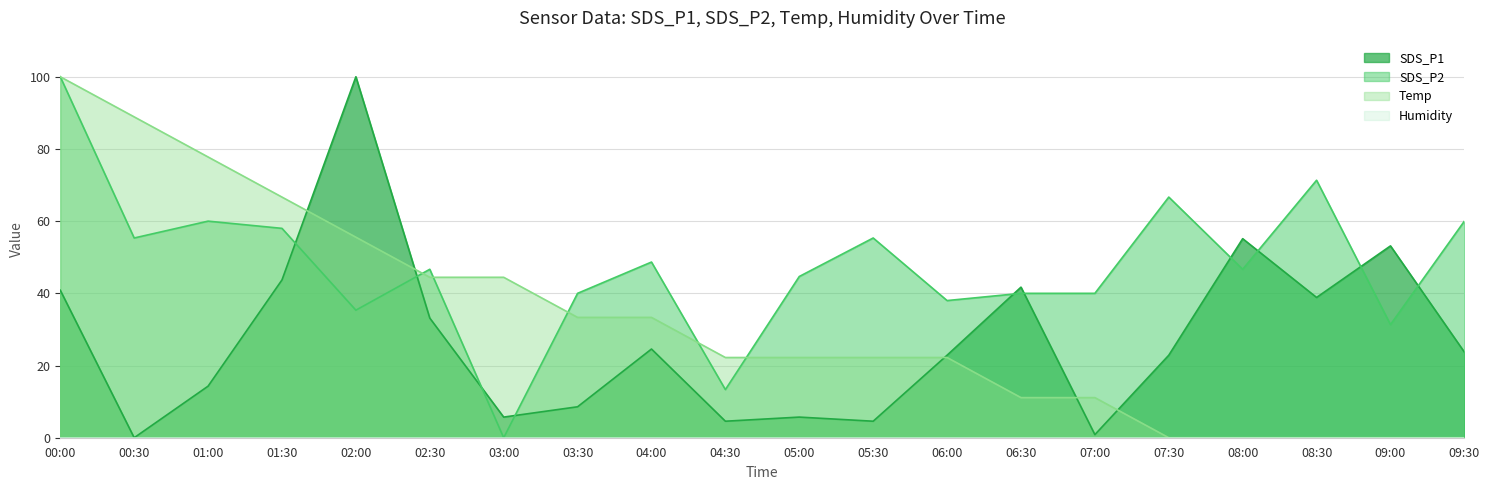

Which category has the lowest value across all series?

00:30